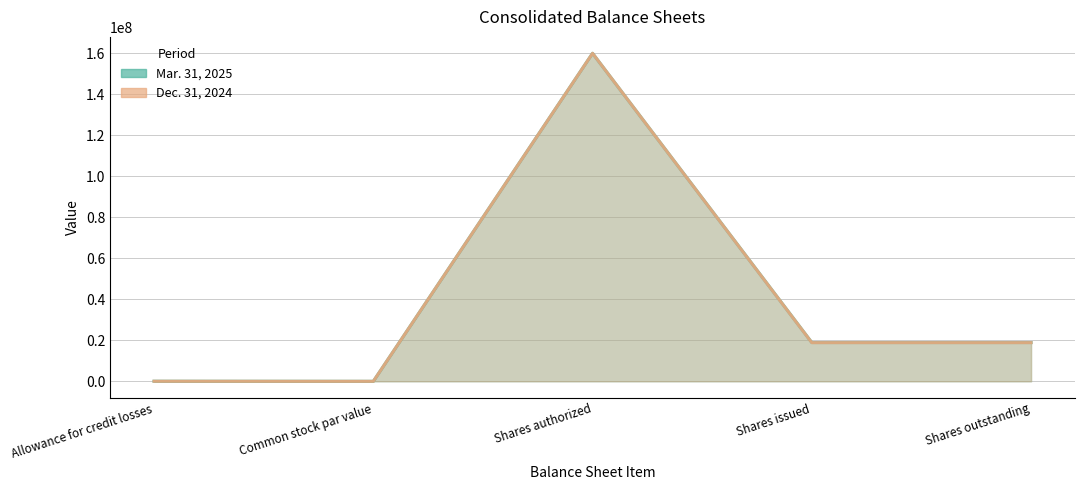

Which has a higher value, Shares authorized or Allowance for credit losses?

Shares authorized